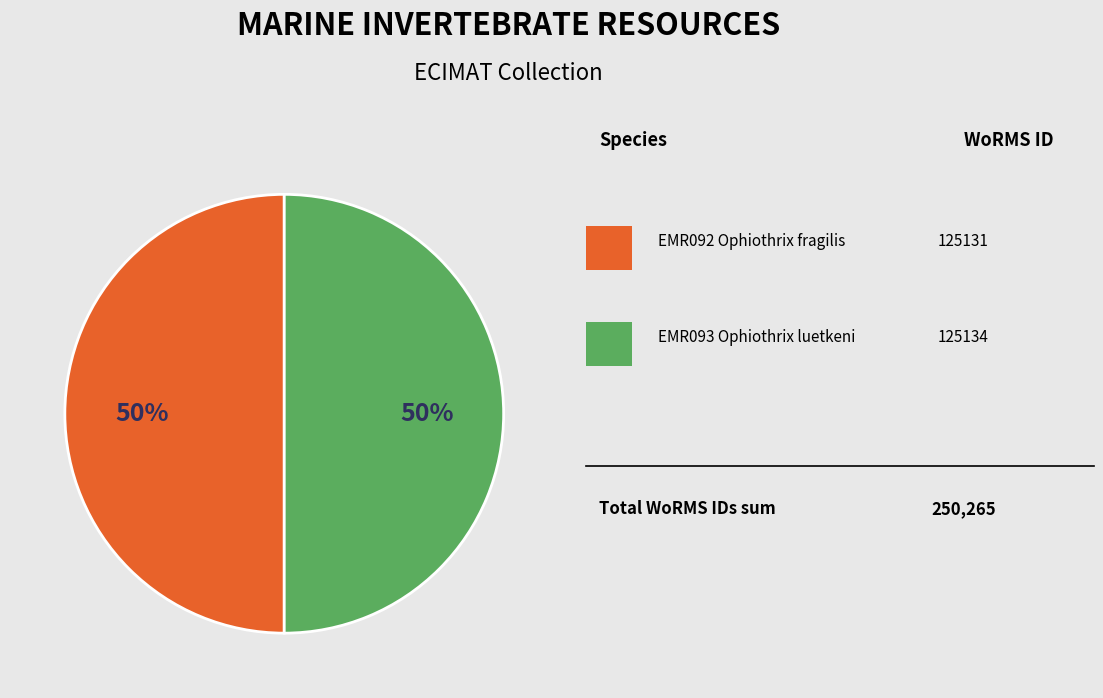

To the nearest percent, what is the average slice percentage?

50%